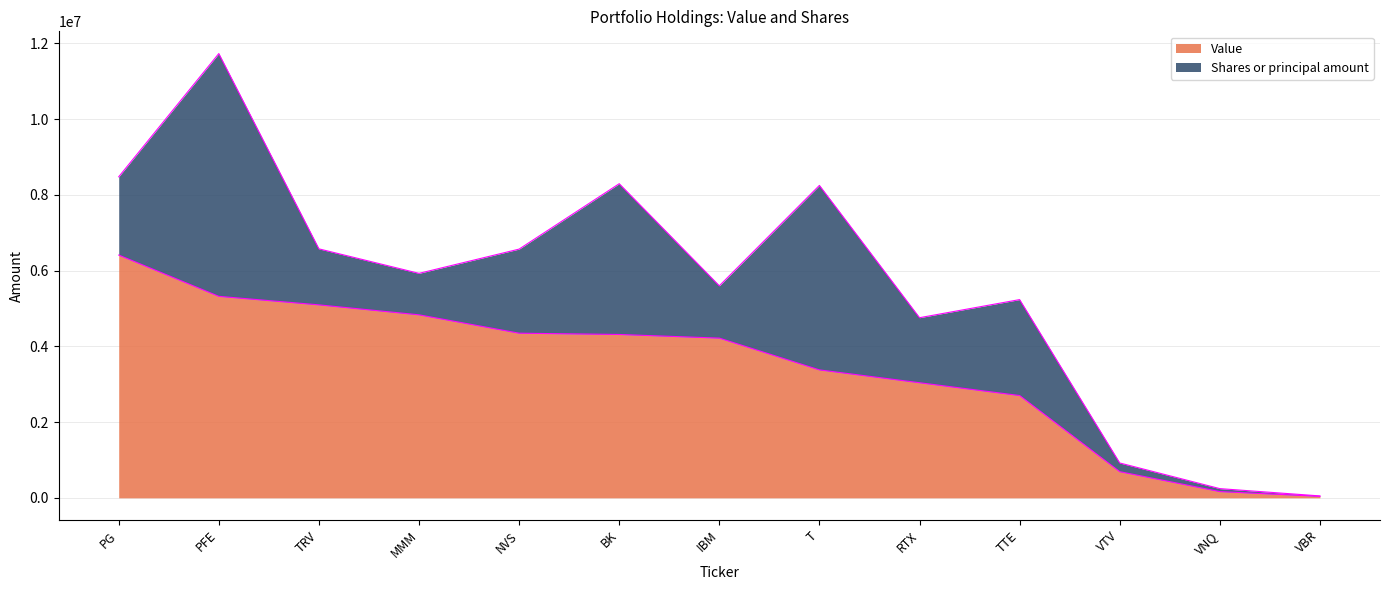

Rank the categories by value from highest to lowest.

PG, PFE, TRV, MMM, NVS, BK, IBM, T, RTX, TTE, VTV, VNQ, VBR